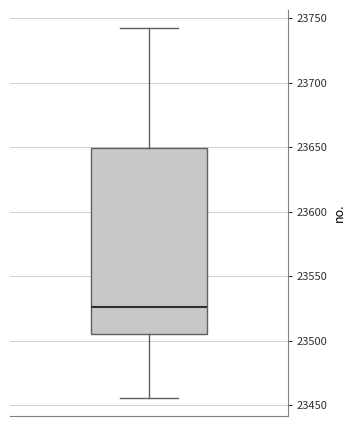

Read this box plot against the y-axis: the position of the median line, the range covered by the box, and the ends of both whiskers. The values are not printed on the chart, so give them approximately, as read against the axis.

median 23525, box 23505 to 23650, whiskers 23455 to 23740